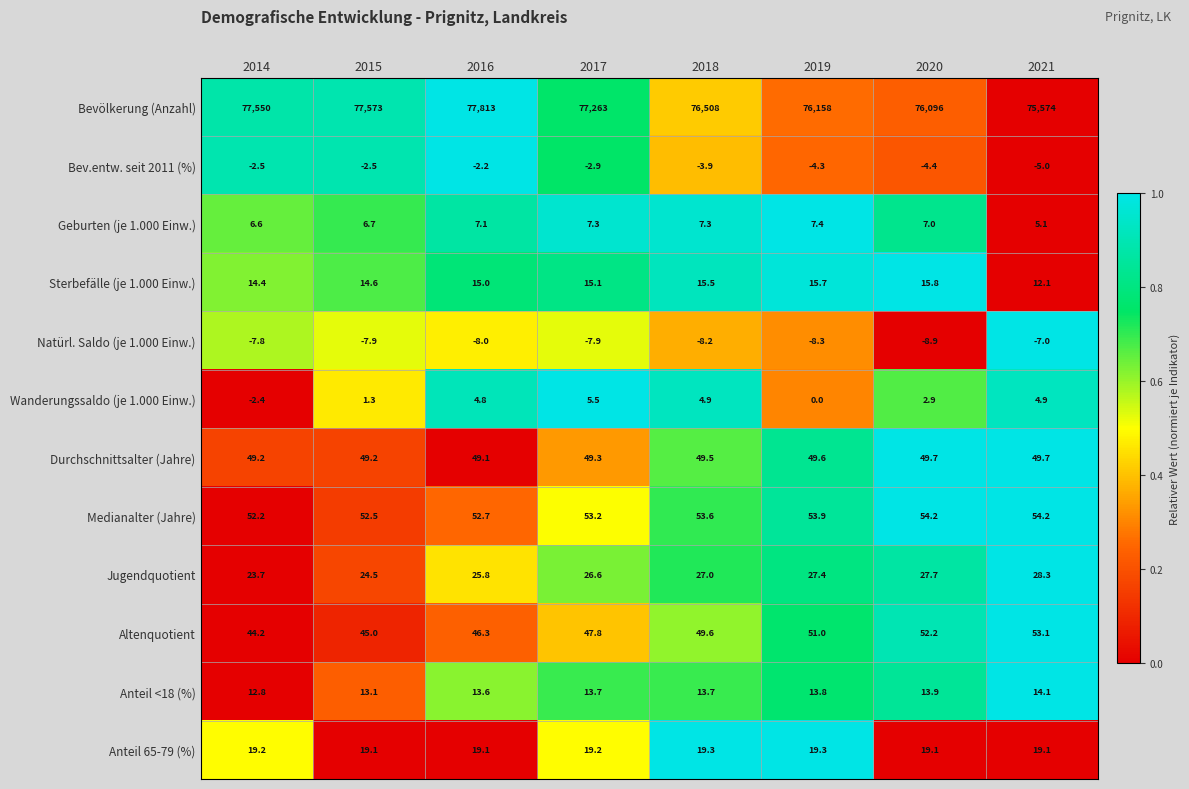

Is it true that Geburten (je 1.000 Einw.) equals 6.7 at 2015?

True